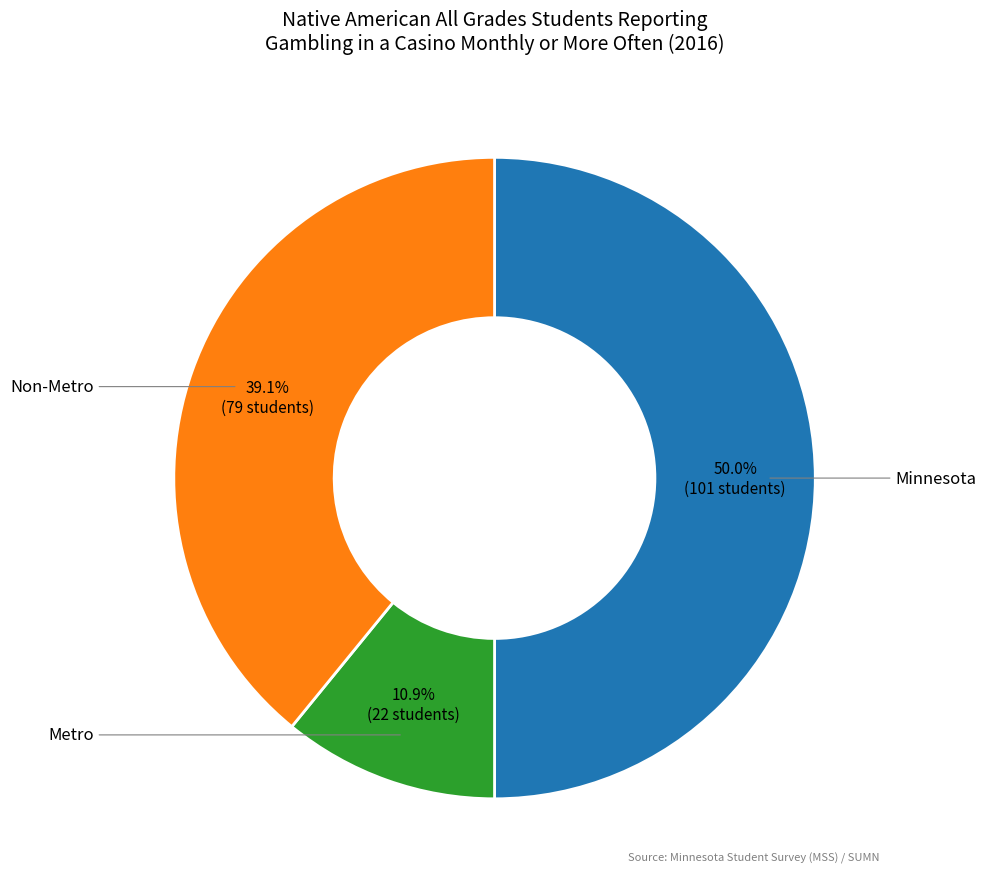

To the nearest percent, what is the combined percentage of Minnesota and Non-Metro?

89%